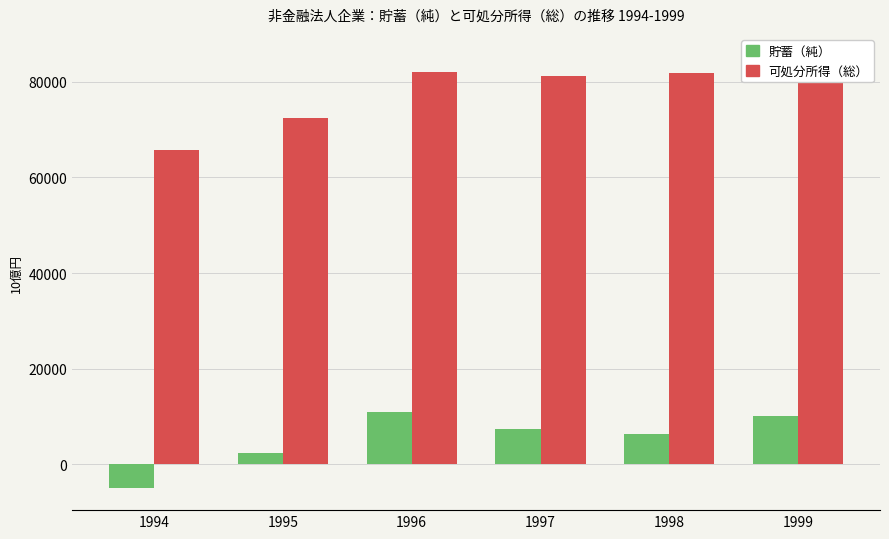

Does the chart contain stacked bars?

No